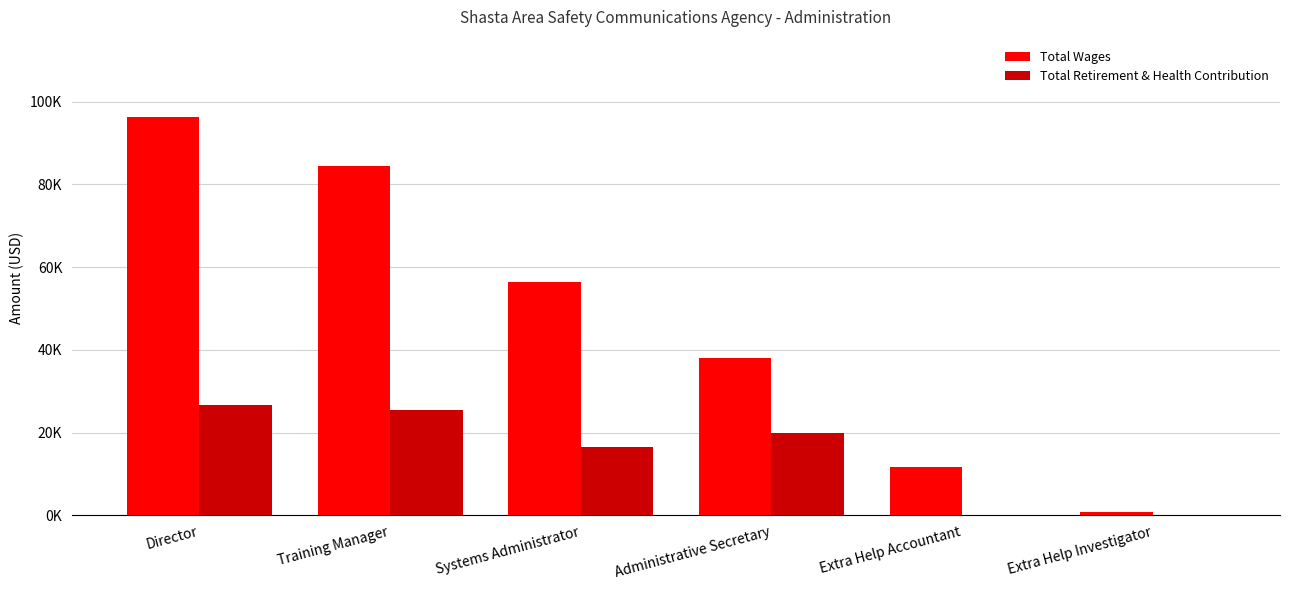

What are all the series names shown in the legend?

Total Wages, Total Retirement & Health Contribution